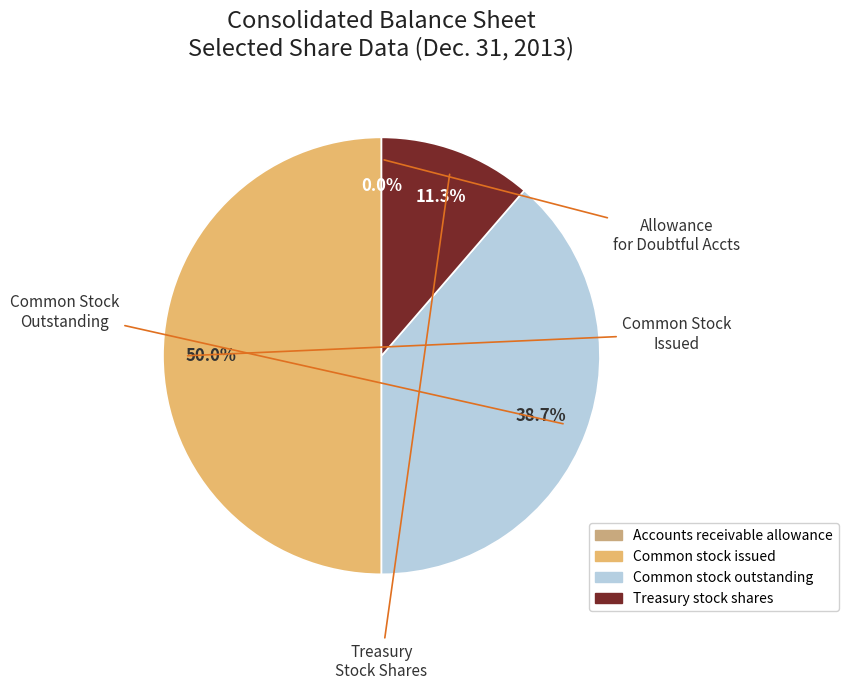

To the nearest percent, what is the combined percentage of Accounts receivable allowance and Treasury stock shares?

11%